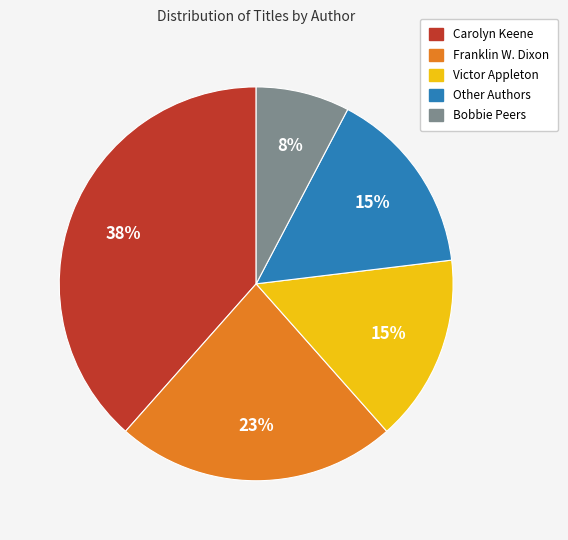

Do Carolyn Keene and Franklin W. Dixon together represent more than half of the pie?

Yes